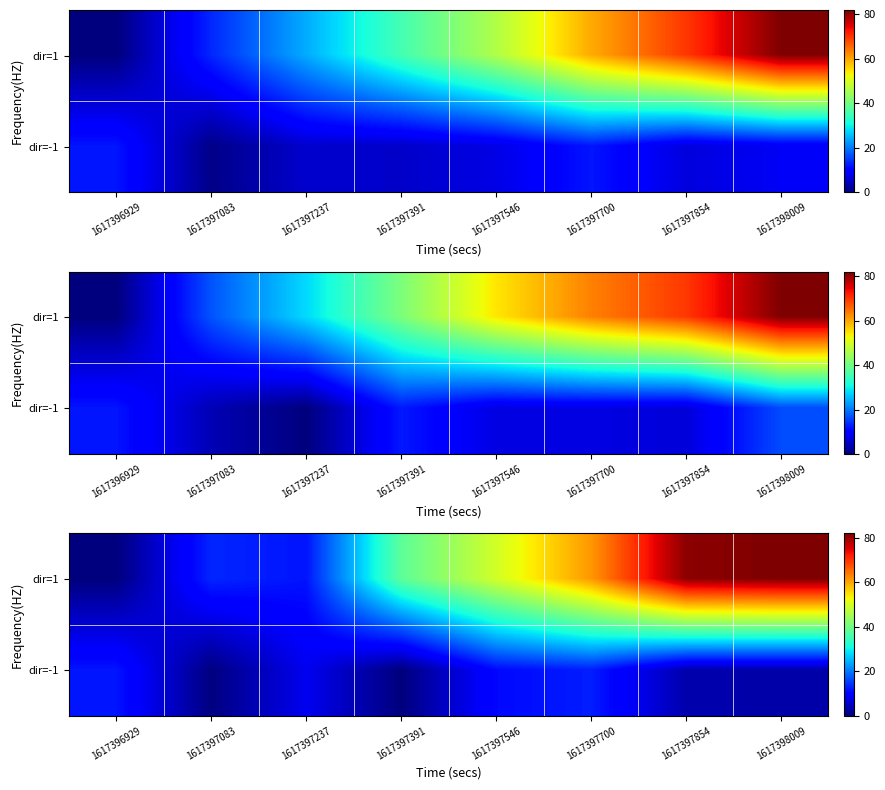

How many values in the dir=1 series are below 49?

4